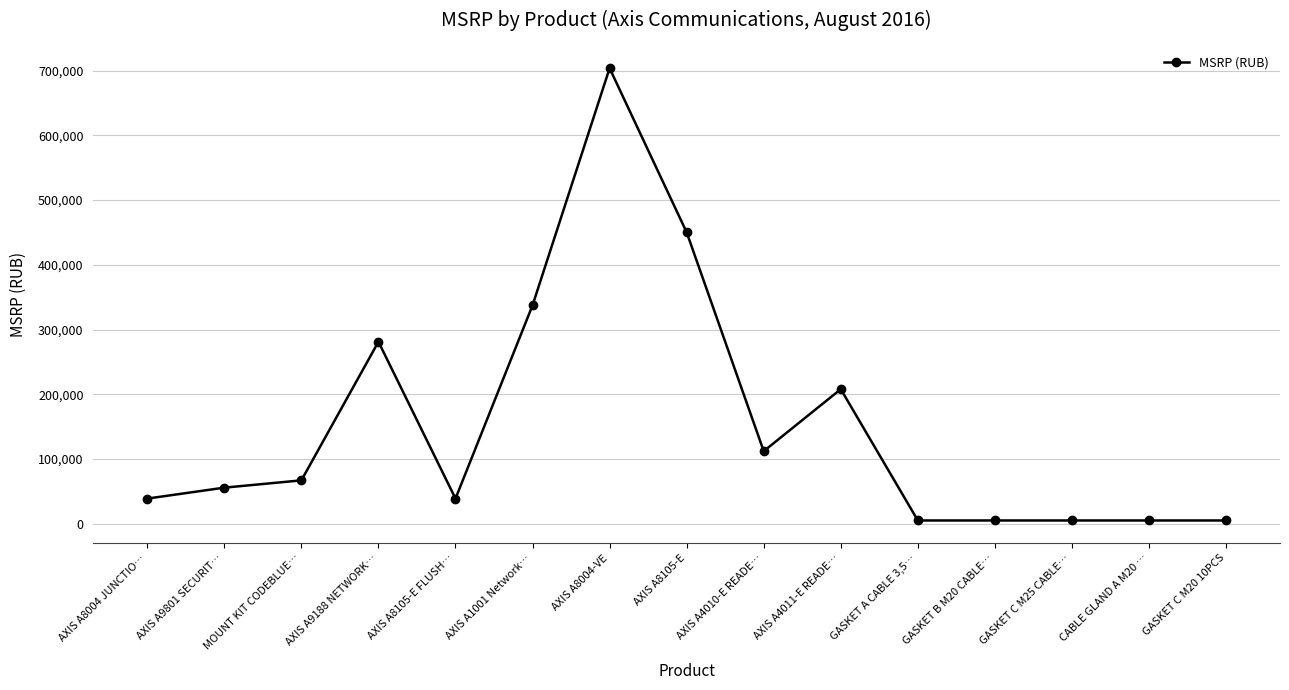

At which label is the value closest to 354429?

AXIS A1001 Network…